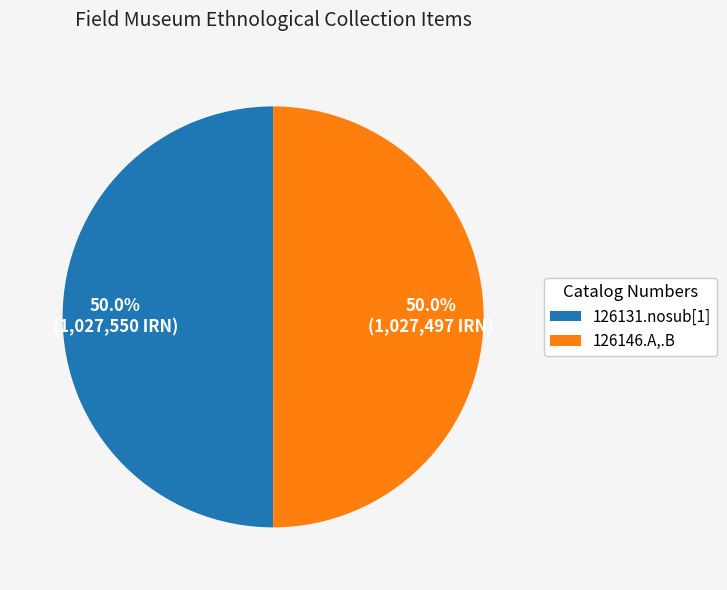

What percentage do 126146.A,.B and 126131.nosub[1] together represent?

100.0%